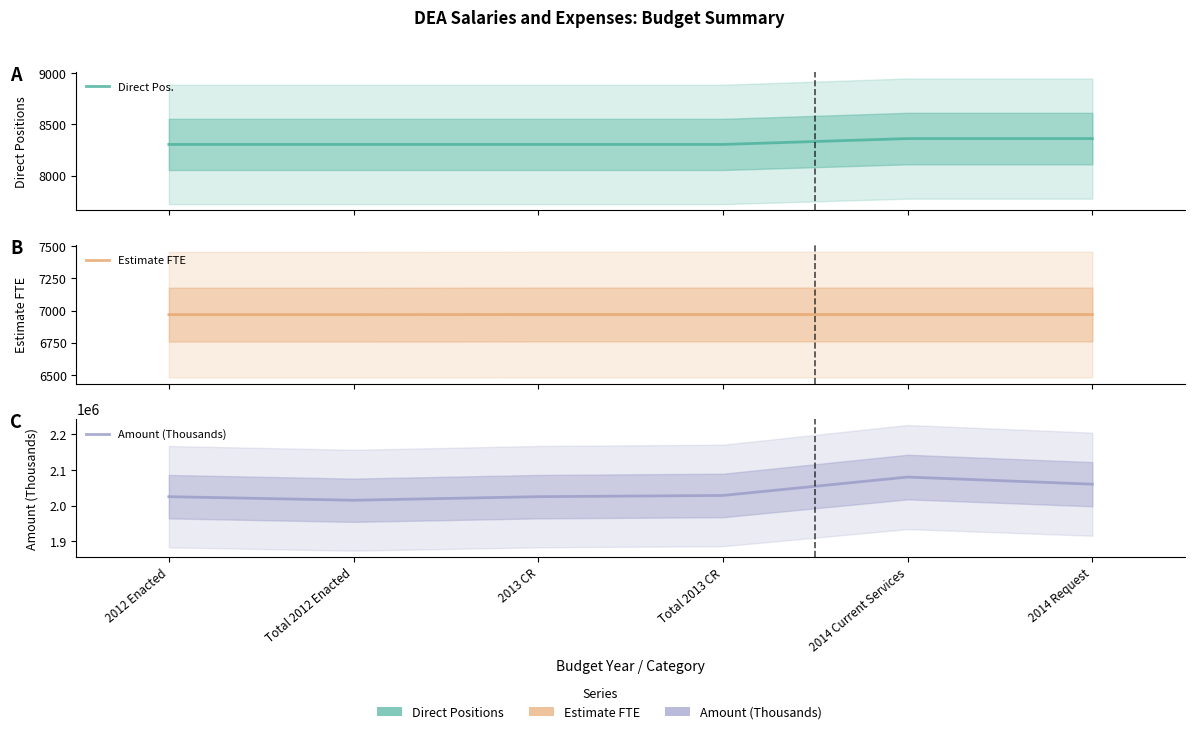

What position from the left is Total 2013 CR?

4